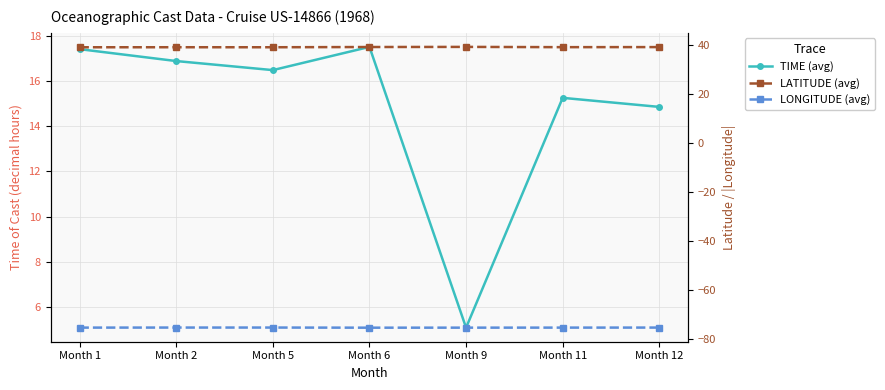

Is it true that TIME (avg) equals 15.2 at Month 11?

True